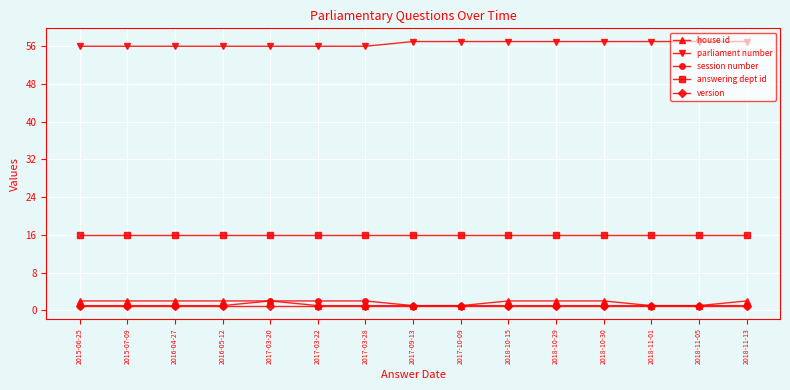

What is the total value across all series at 2017-03-28?

76